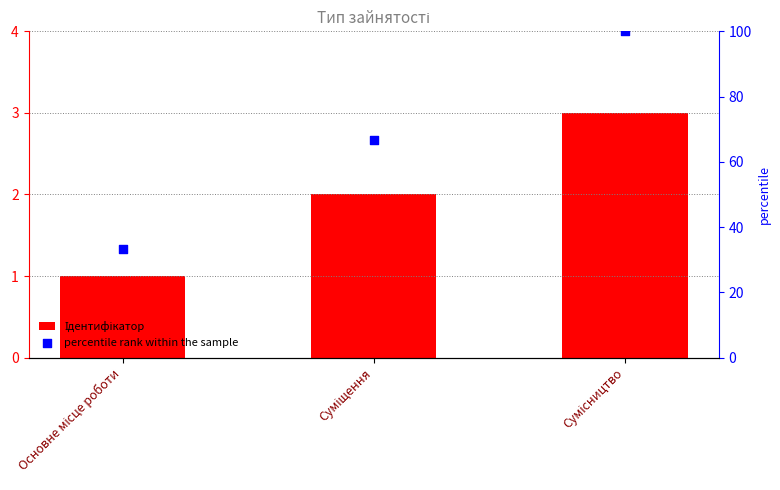

What are all the series names shown in the legend?

Ідентифікатор, percentile rank within the sample